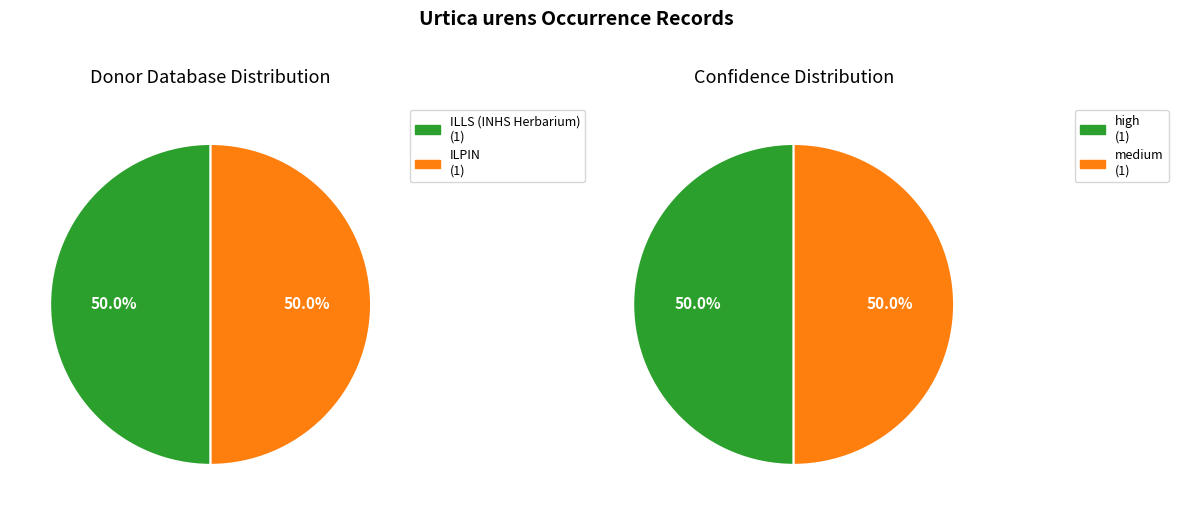

How many slices are in this pie chart?

2